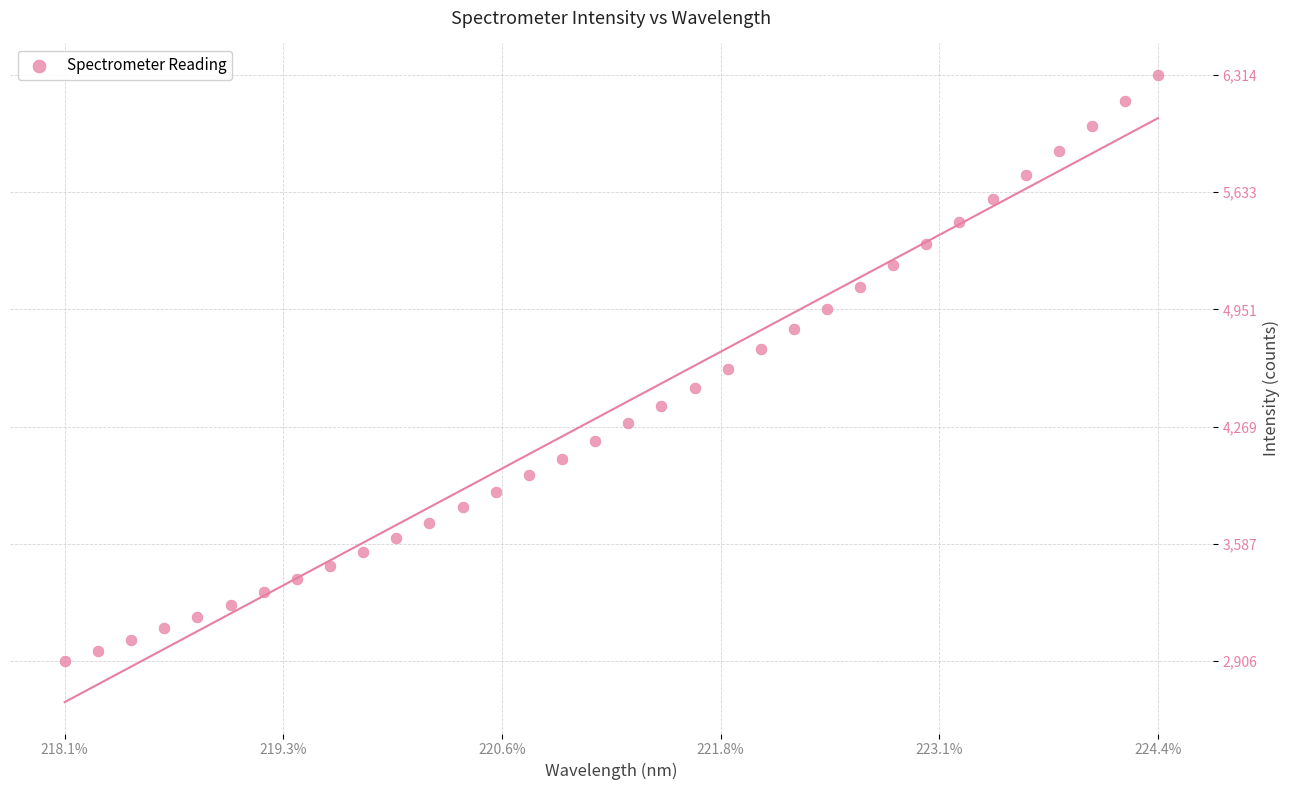

What is the range of Y values (max minus min)?

3408.8